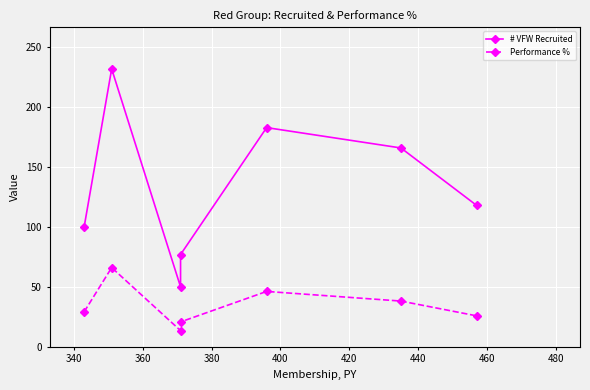

How many distinct data groups are displayed?

2